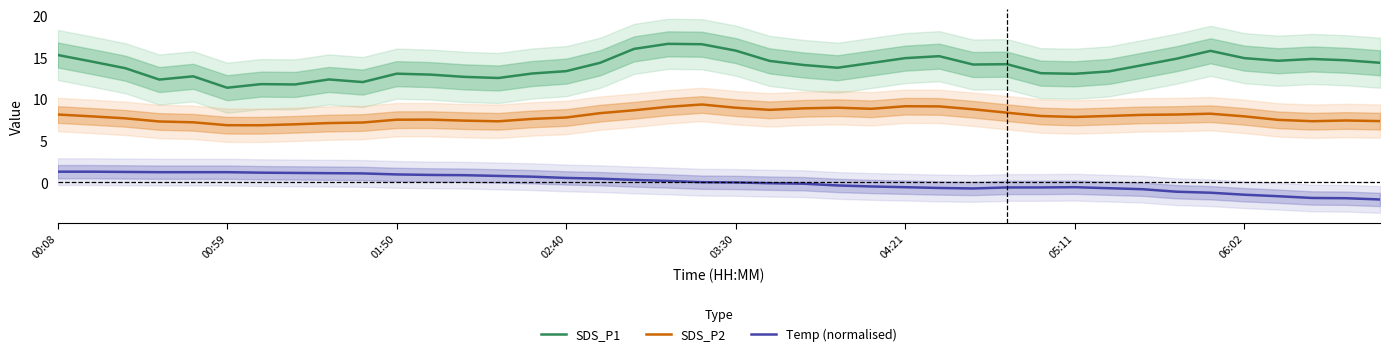

True or false: Temp (normalised) has a value of 0.6 at 04:21.

False